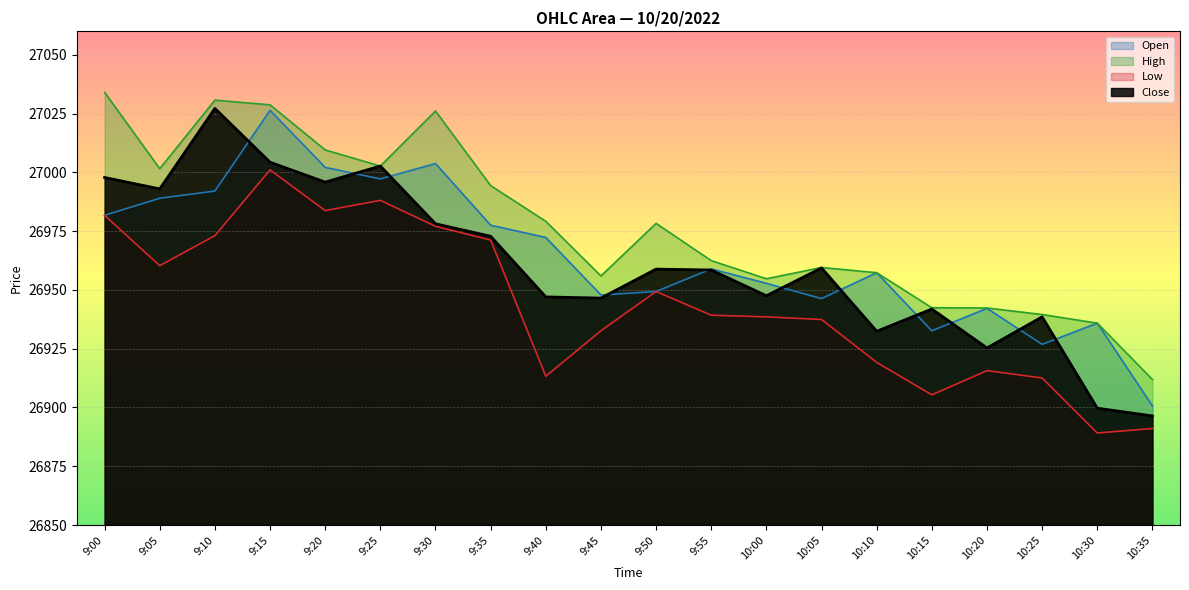

How many values in the Low series exceed 26939?

10